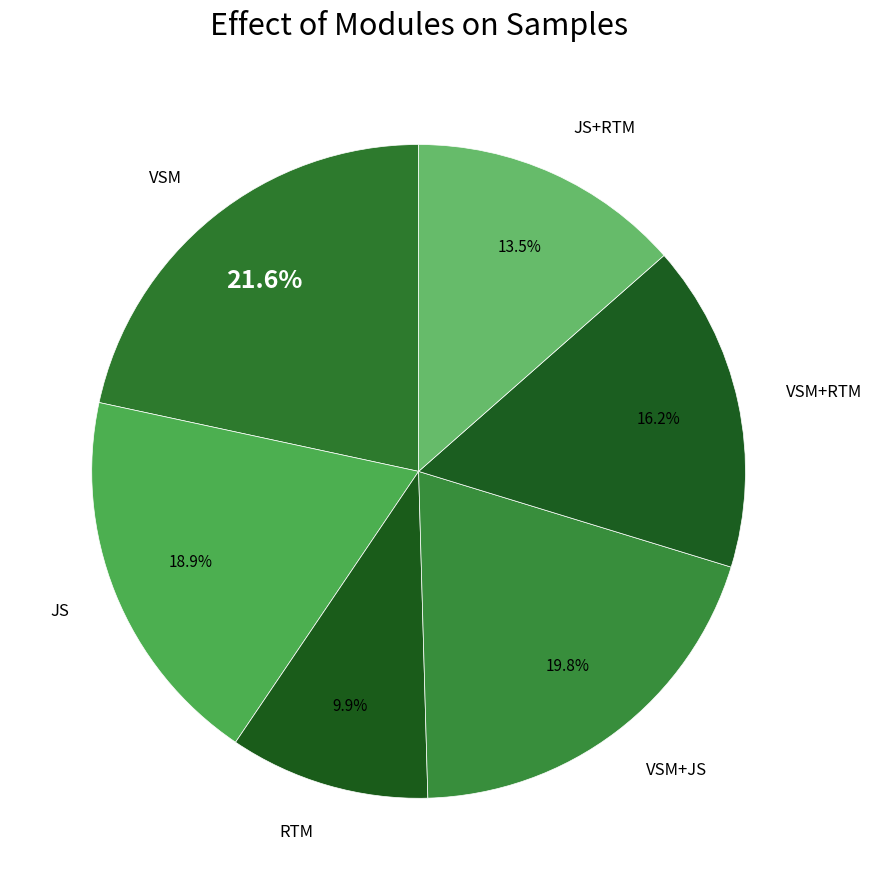

Does JS+RTM account for over 50% of the chart?

No